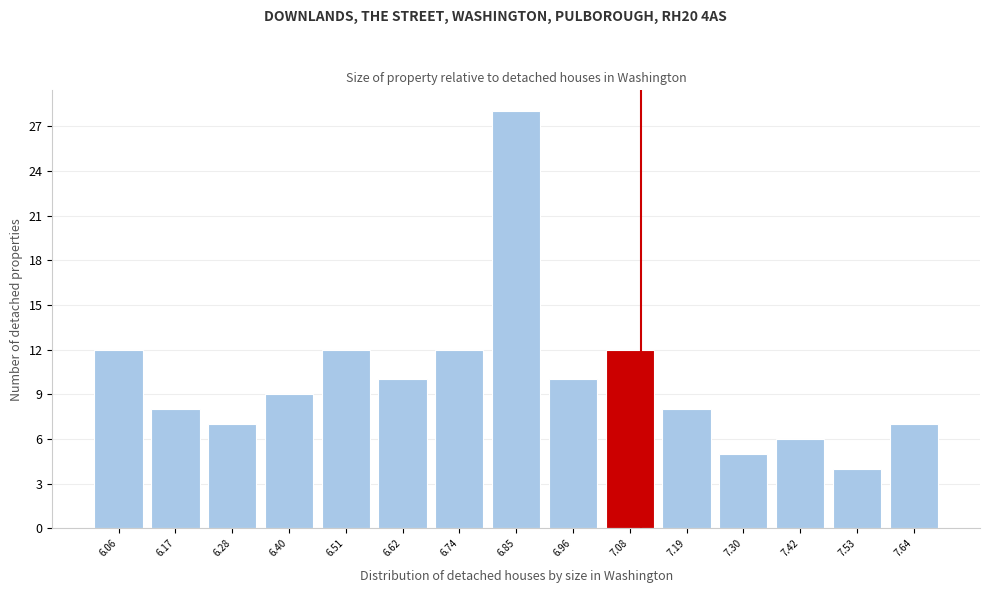

Which range on the x-axis has the tallest bar?

6.80 to 6.90